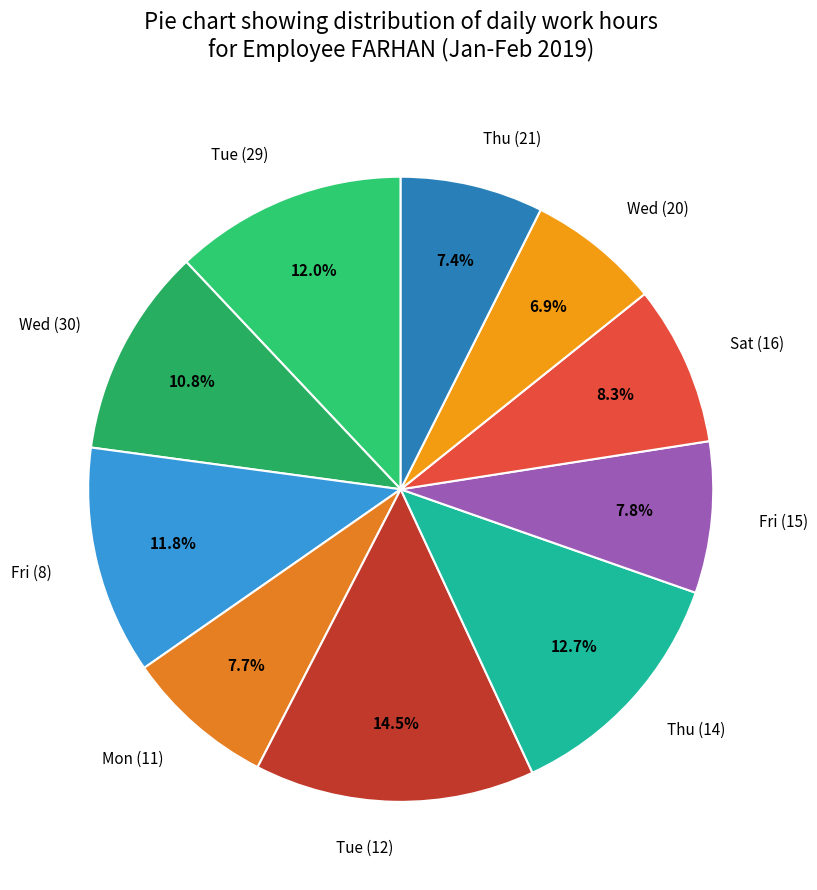

How many slices are in this pie chart?

10